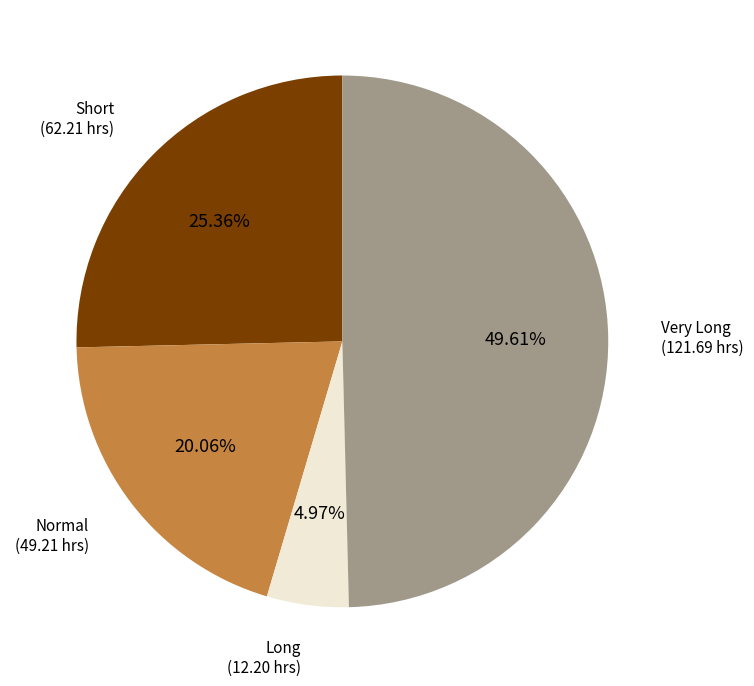

How many segments does this pie chart have?

4